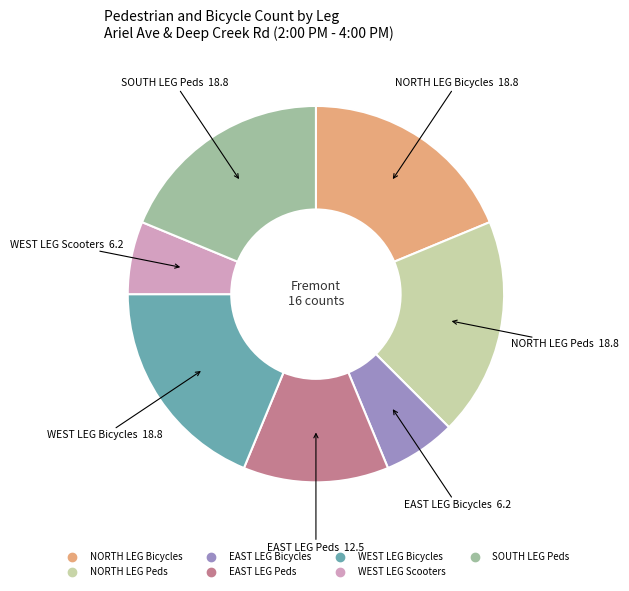

Is the sum of WEST LEG Bicycles and EAST LEG Bicycles greater than half?

No